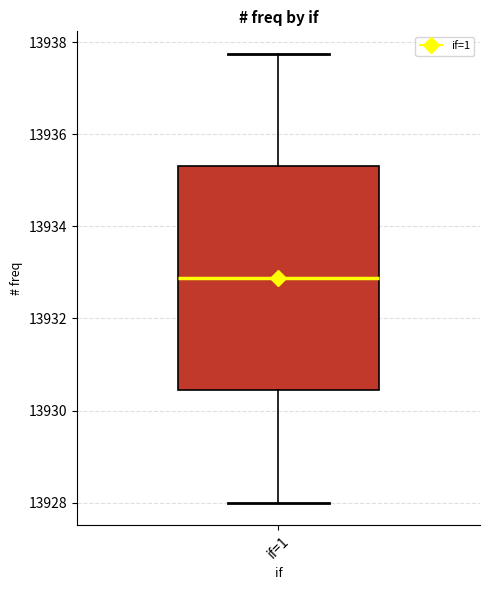

Transcribe this box plot: give where the median line is, the range the box spans, and where the two whiskers end, as read against the y-axis. The values are not printed on the chart, so give them approximately, as read against the axis.

median 13932.8, box 13930.4 to 13935.4, whiskers 13928.0 to 13937.8